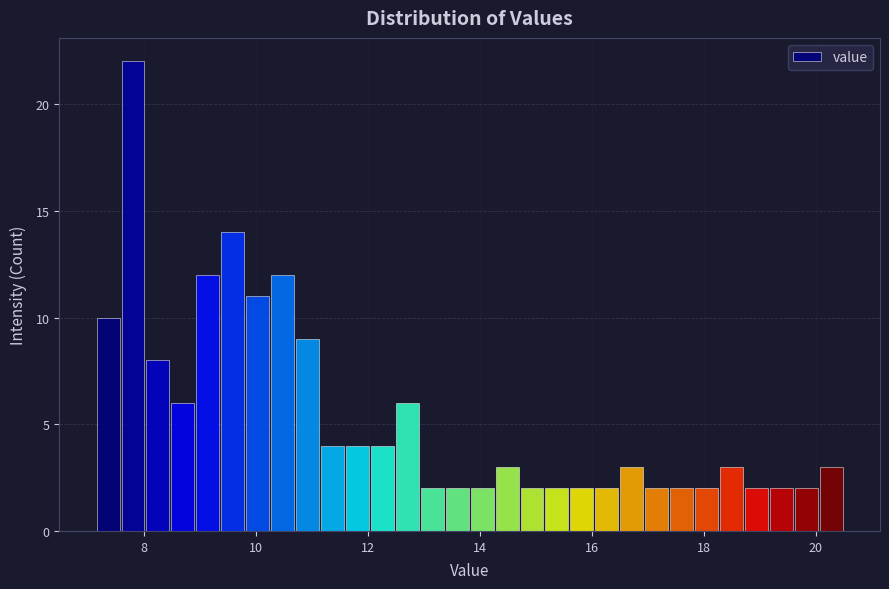

Around what value on the x-axis is the tallest bar? Give the approximate position of its centre, as read against the axis.

7.8